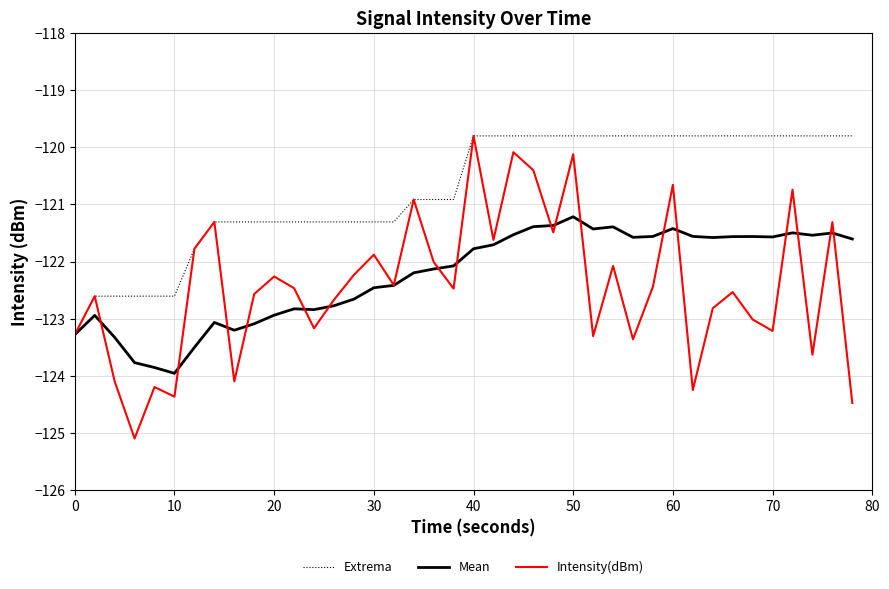

What are all the series names shown in the legend?

Extrema, Mean, Intensity(dBm)